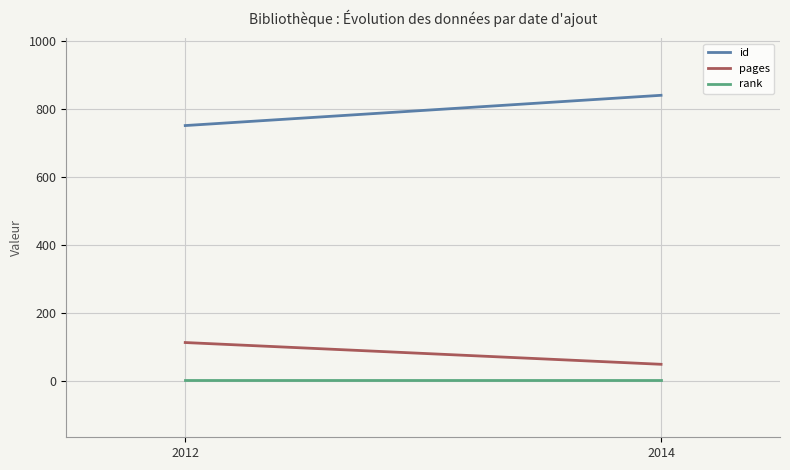

Which series has the widest spread of values?

id